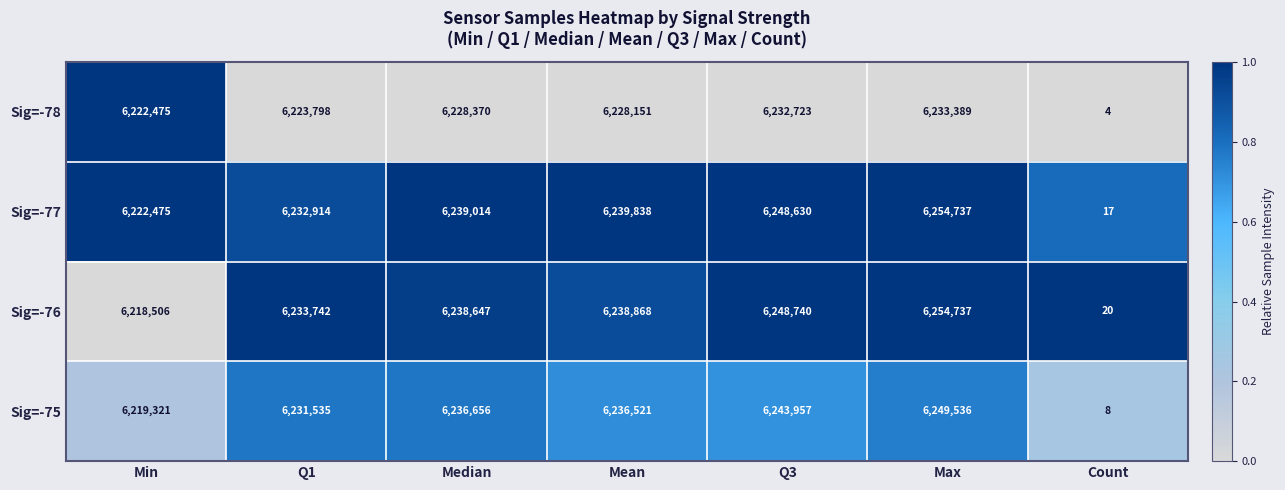

Rank the series at Median from highest to lowest value.

Sig=-77, Sig=-76, Sig=-75, Sig=-78